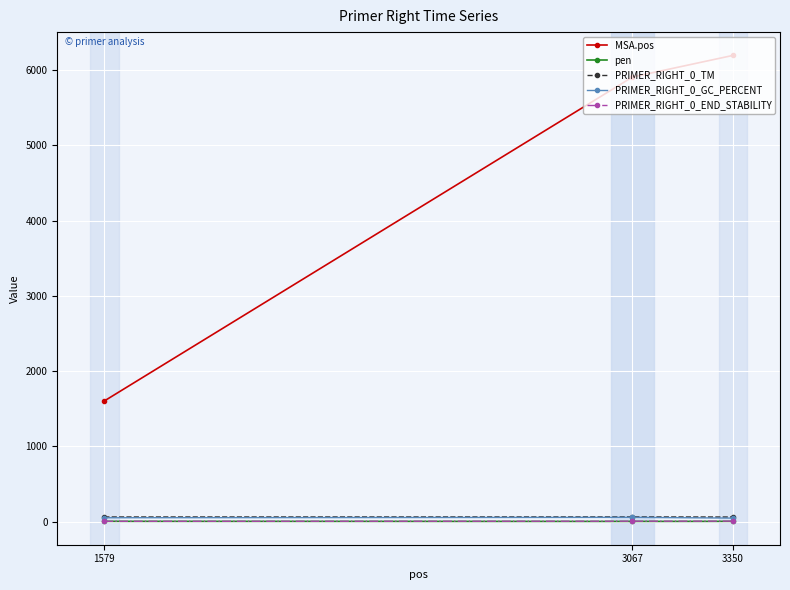

What are all the series names shown in the legend?

MSA.pos, pen, PRIMER_RIGHT_0_TM, PRIMER_RIGHT_0_GC_PERCENT, PRIMER_RIGHT_0_END_STABILITY